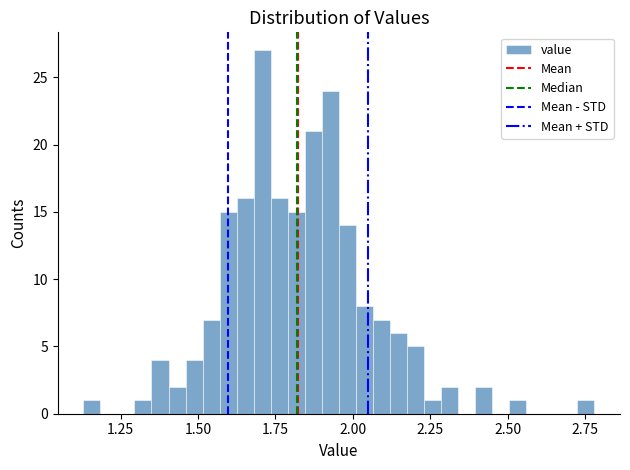

Read against the x-axis, roughly where is the centre of the tallest bar?

1.70